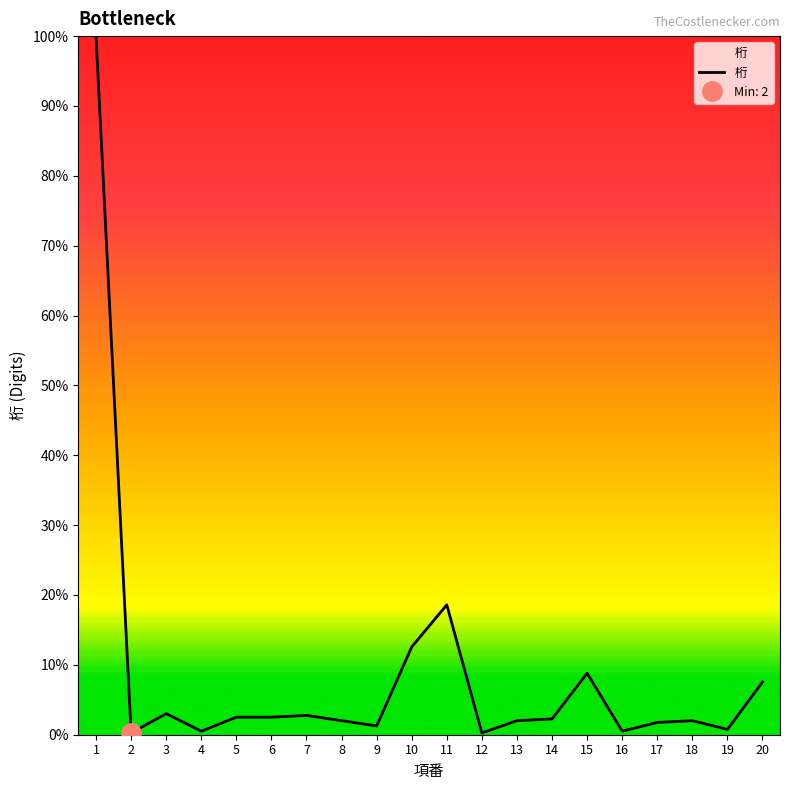

Reading right to left, list all the values displayed in this chart.

7.5	0.8	2.0	1.8	0.5	8.8	2.3	2.0	0.3	18.6	12.6	1.3	2.0	2.8	2.5	2.5	0.5	3.0	0.3	100.0